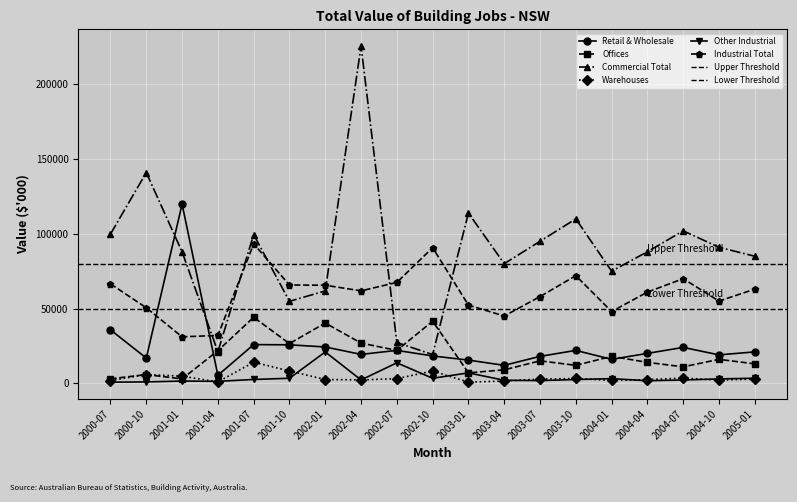

Which series has the widest spread of values?

Commercial Total